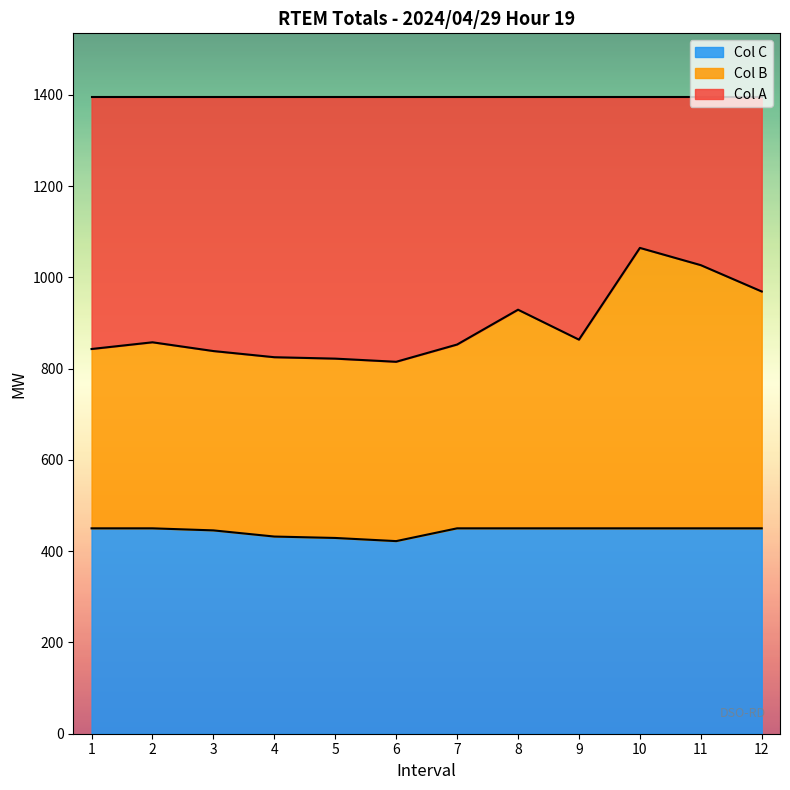

What is the total value across all series at 11?

1395.0